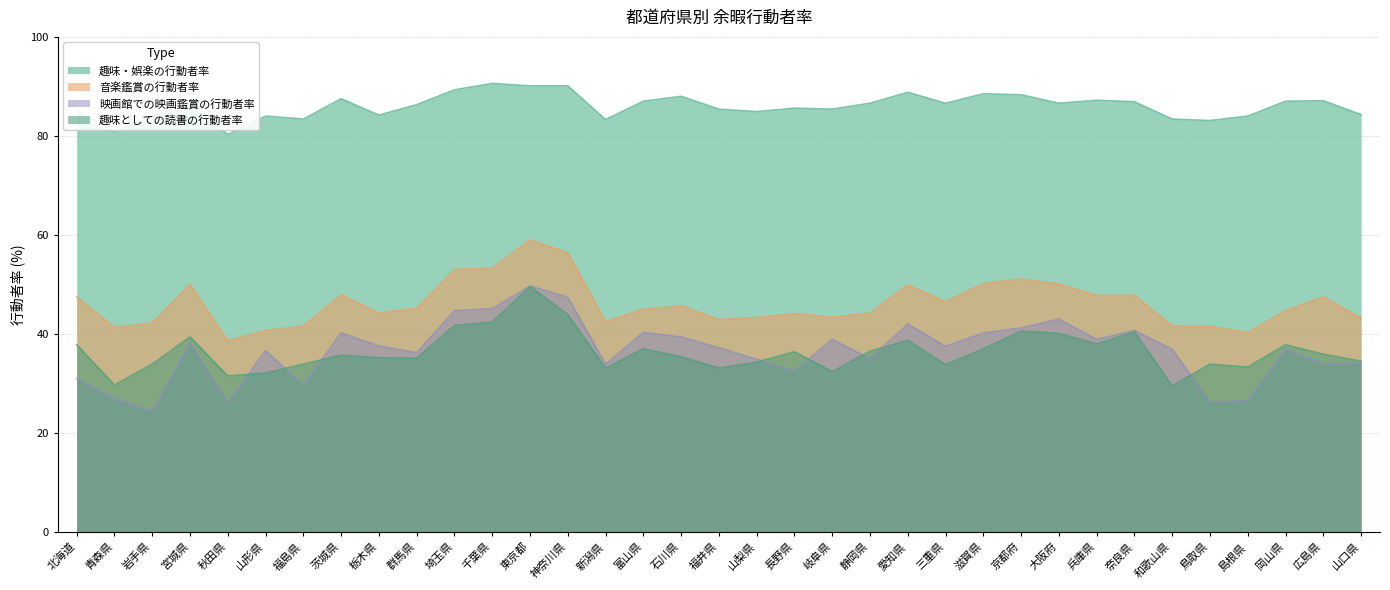

At 北海道, list the series in order from smallest to largest.

映画館での映画鑑賞の行動者率, 趣味としての読書の行動者率, 音楽鑑賞の行動者率, 趣味・娯楽の行動者率